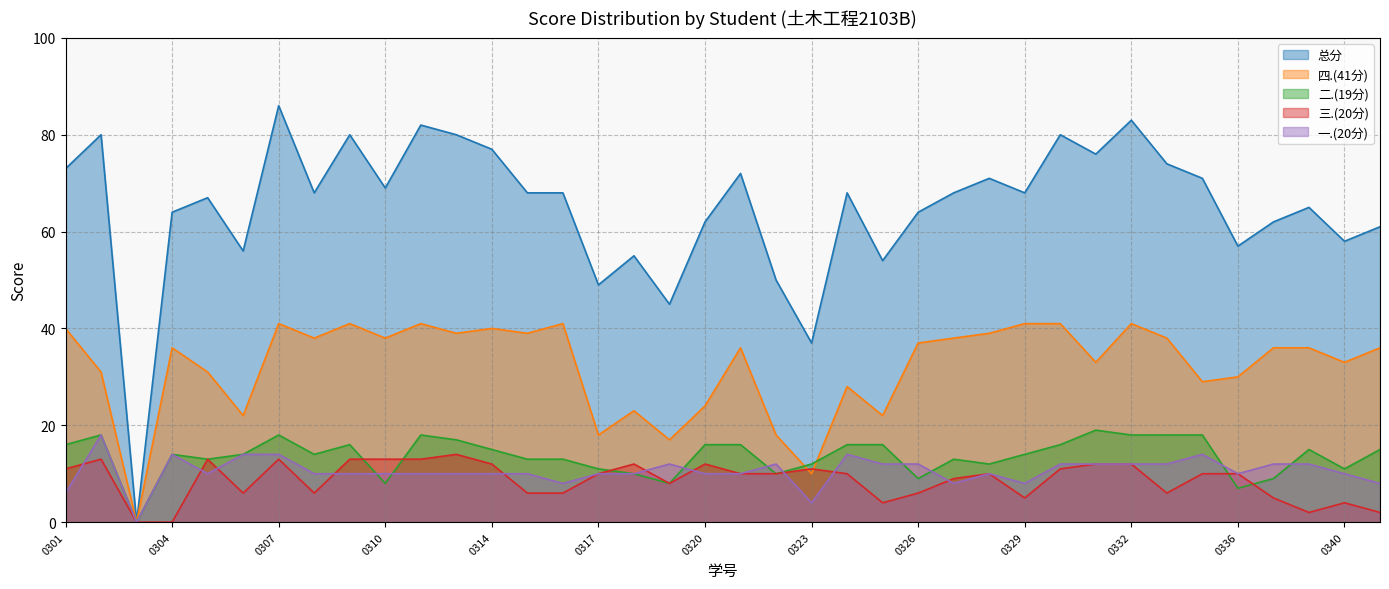

What is the sum of the 三.(20分) values at 0320 and 0317?

22